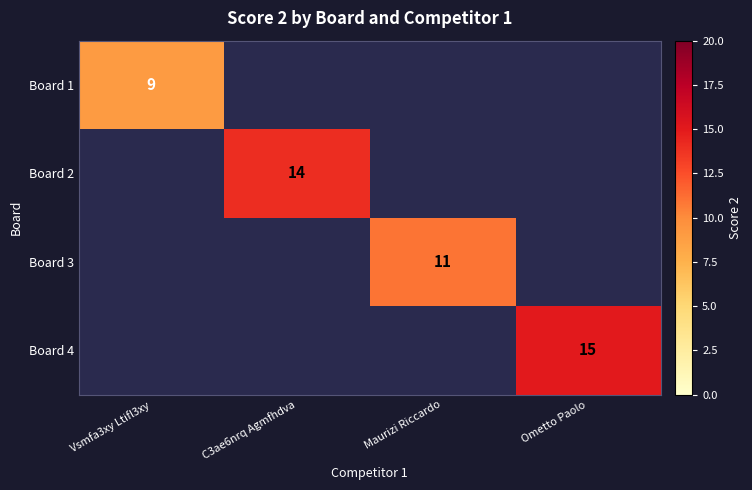

The Board 4 series shows 15 at Ometto Paolo. True or false?

True